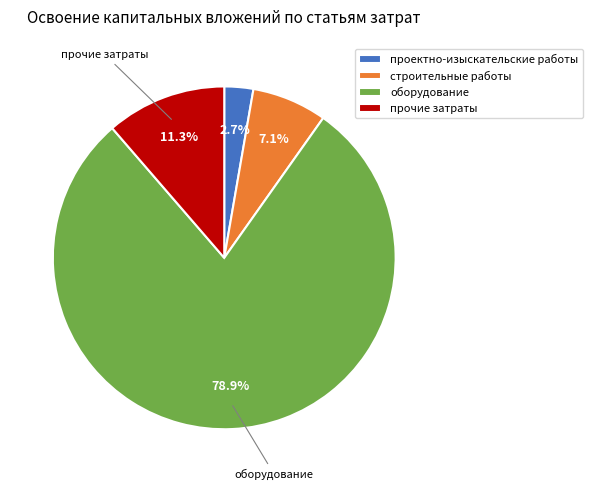

Does any single category account for the majority?

Yes